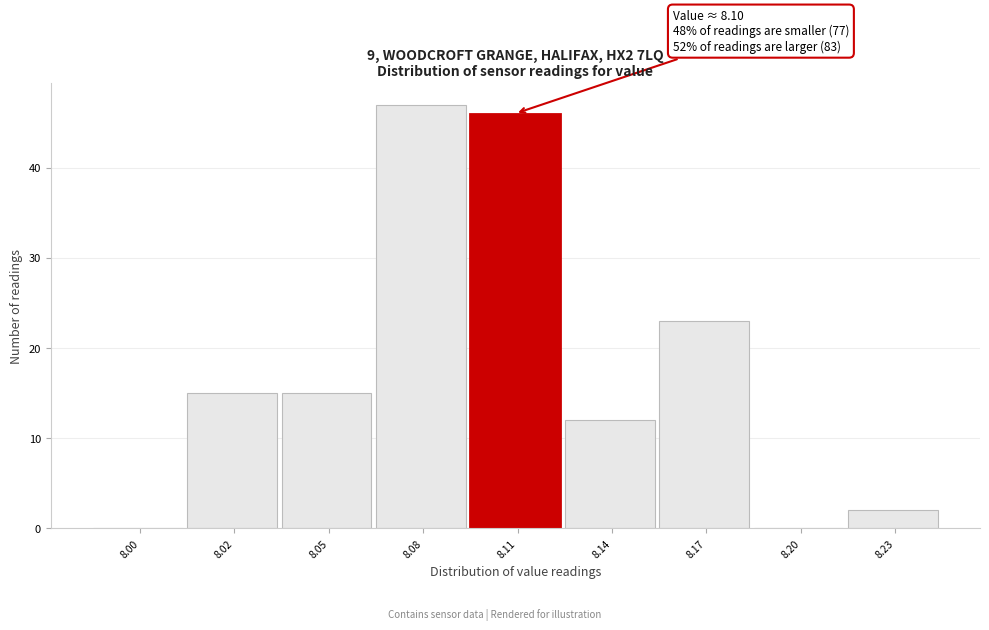

Reading left to right, extract all data points from this chart.

8.00=0	8.02=15	8.05=15	8.08=47	8.11=46	8.14=12	8.17=23	8.20=0	8.23=2